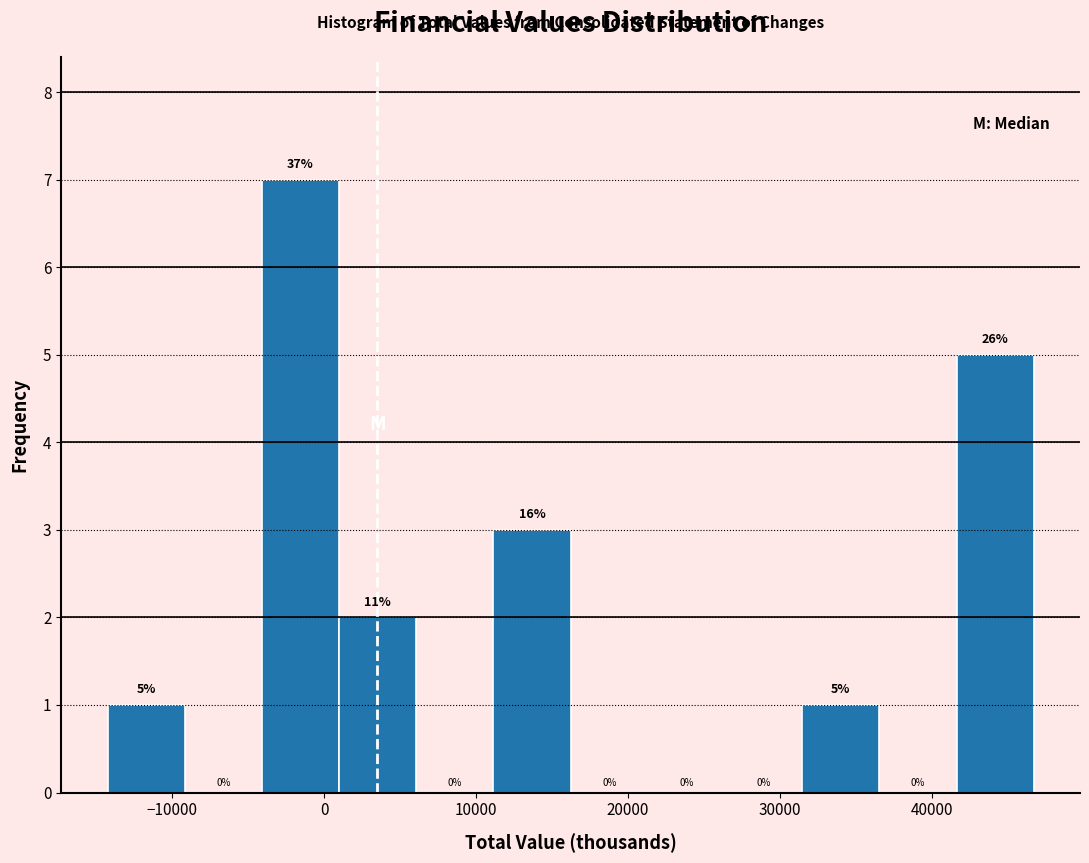

Over which range of the x-axis is the bar tallest?

-4000 to 1000